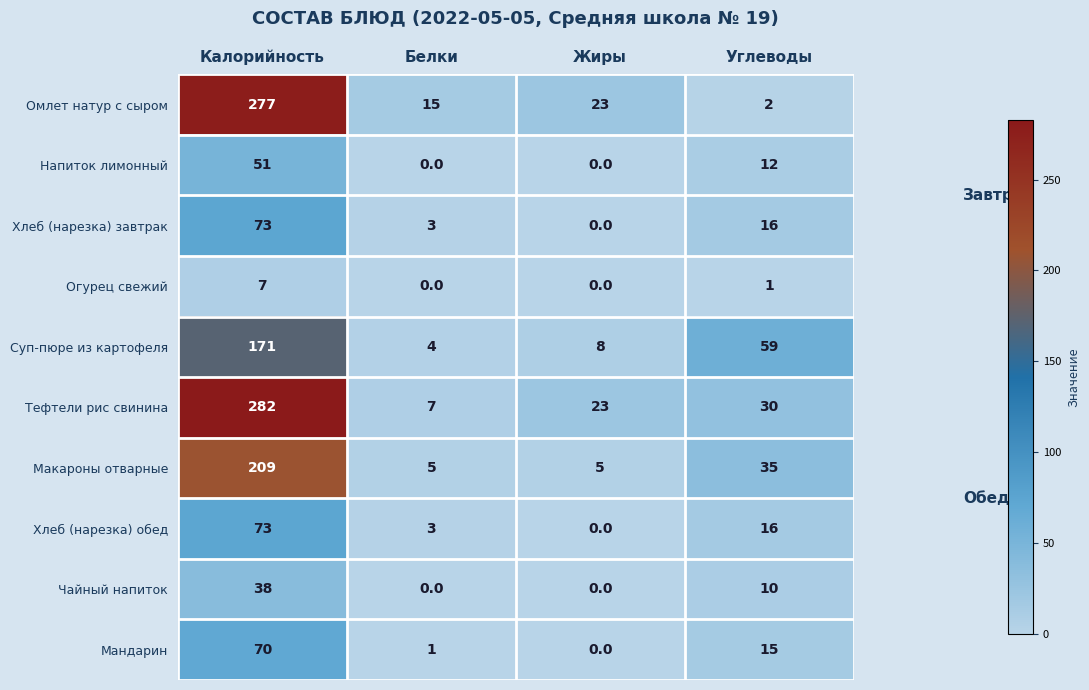

At which label does Огурец свежий first exceed 1?

Калорийность